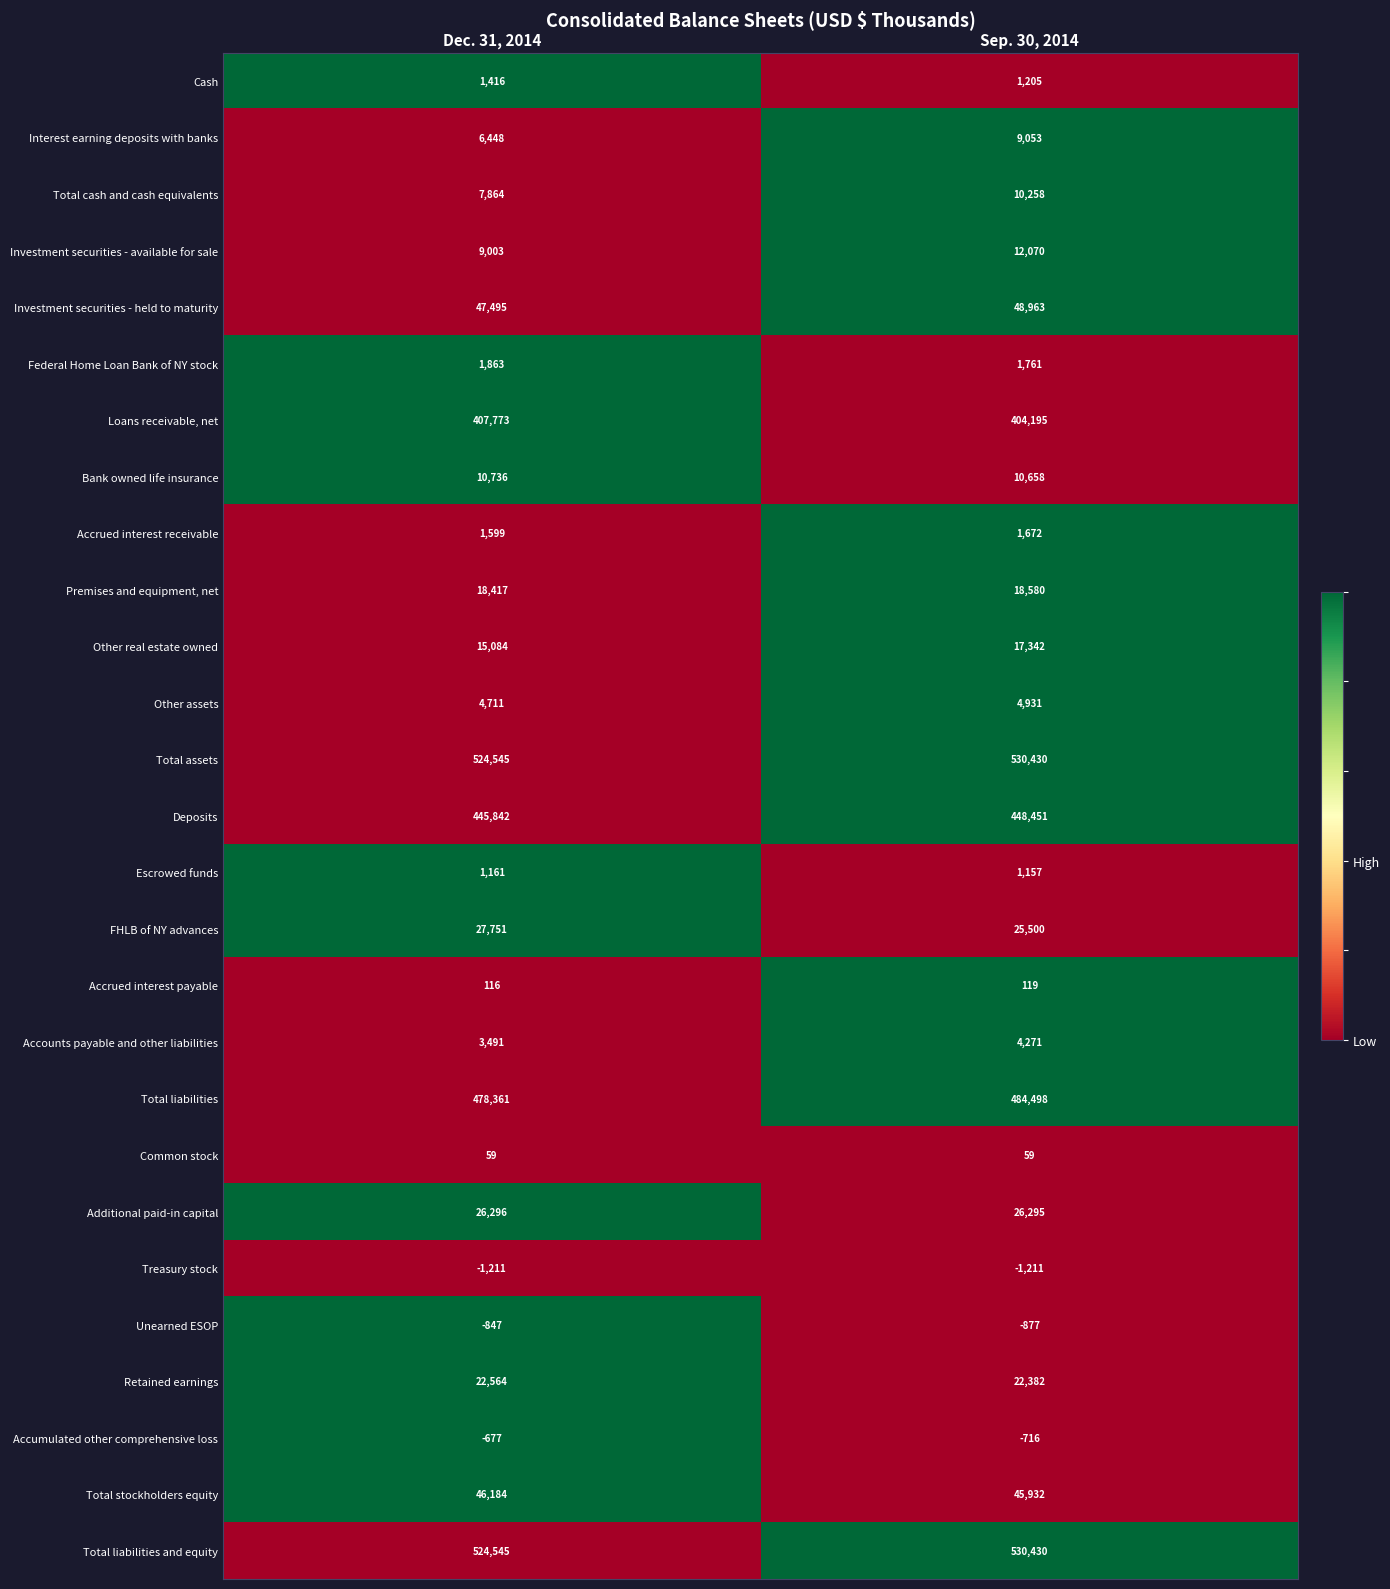

Rank the categories by Total assets value from highest to lowest.

Sep. 30, 2014, Dec. 31, 2014